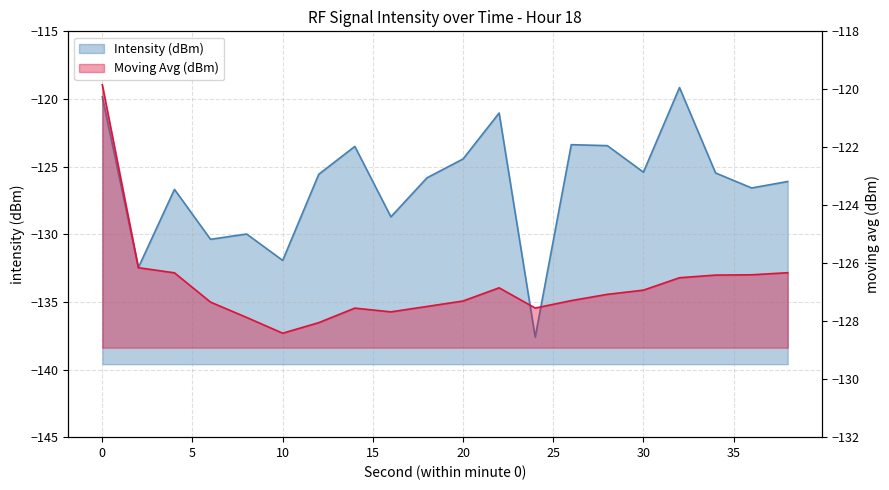

What is the difference between the second highest and second lowest values in the Moving Avg (dBm) series?

1.9